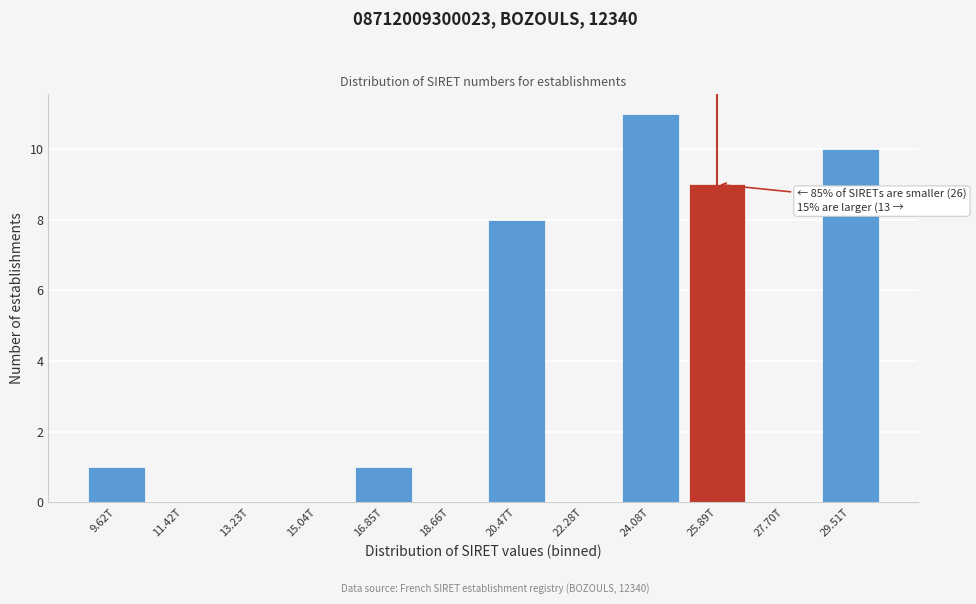

Reading left to right, list all the values displayed in this chart.

9.62T=1	11.42T=0	13.23T=0	15.04T=0	16.85T=1	18.66T=0	20.47T=8	22.28T=0	24.08T=11	25.89T=9	27.70T=0	29.51T=10